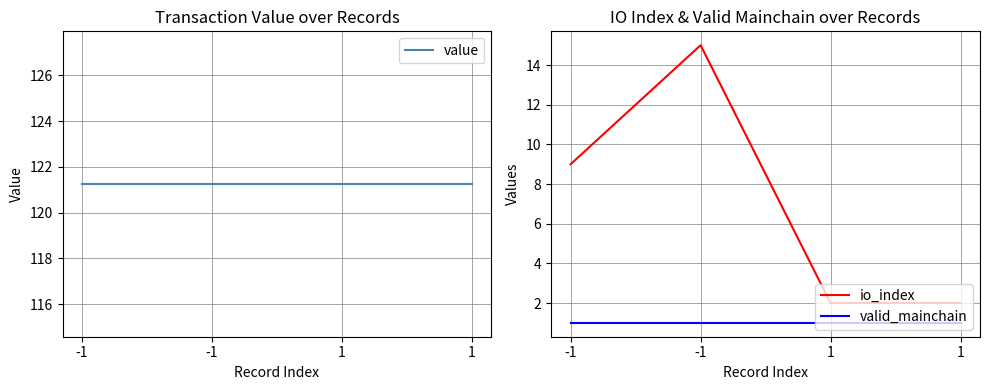

Does the chart display data point markers on the line(s)?

No